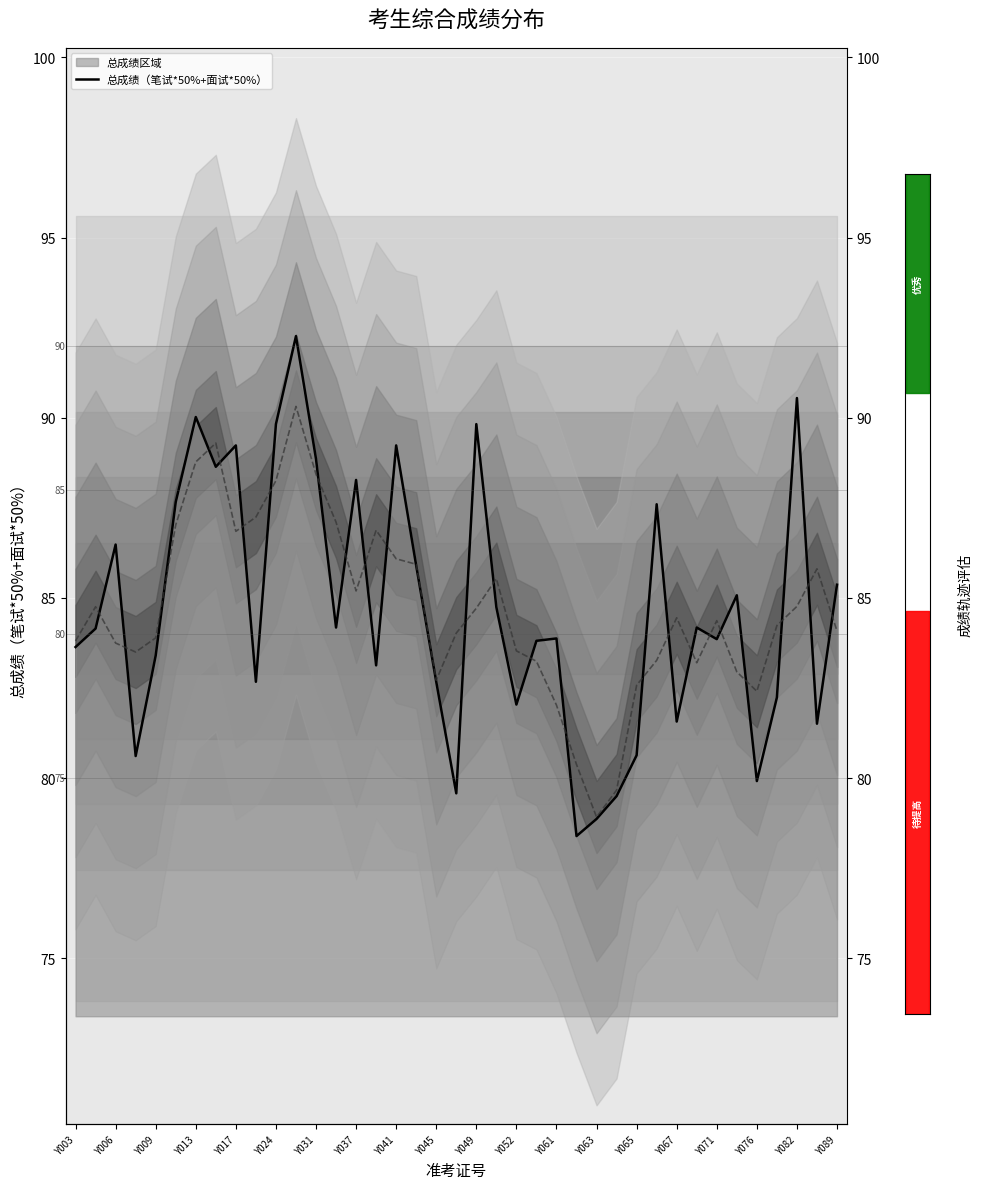

Does the chart display data point markers on the line(s)?

No